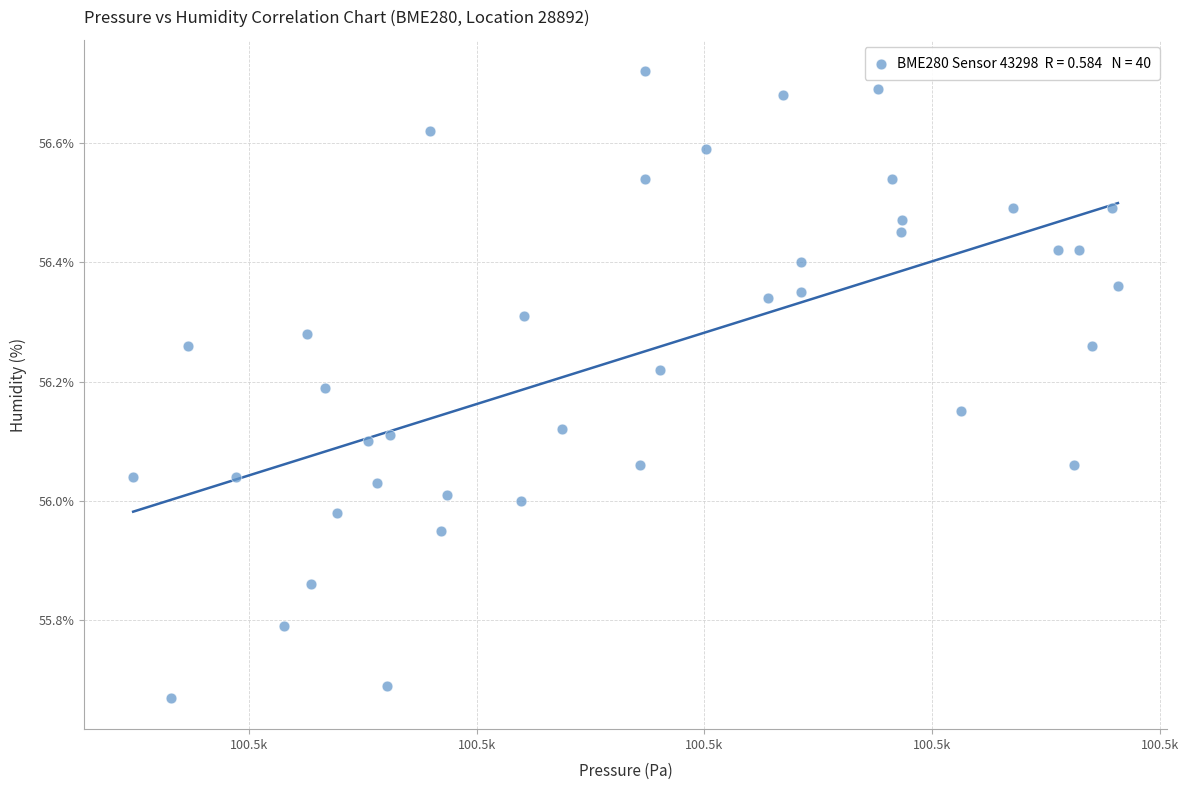

What is the range of X values (max minus min)?

43.2